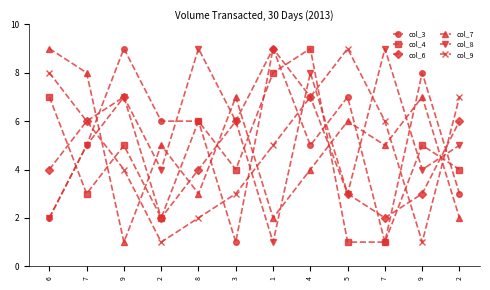

Reading left to right, what are all the values shown in this chart?

col_3: 2	5	9	6	6	1	9	5	7	1	8	3
col_4: 7	3	5	2	6	4	8	9	1	1	5	4
col_6: 4	6	7	2	4	6	9	7	3	2	3	6
col_7: 9	8	1	5	3	7	2	4	6	5	7	2
col_8: 2	5	7	4	9	6	1	8	3	9	4	5
col_9: 8	6	4	1	2	3	5	7	9	6	1	7